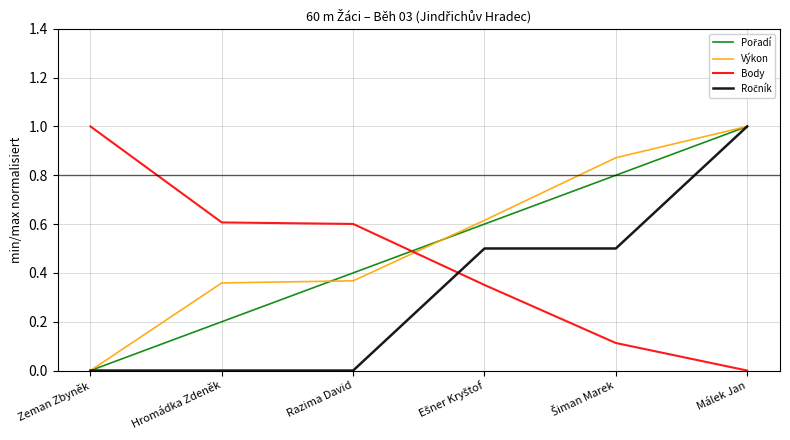

Is this an area chart (filled region under the line)?

No